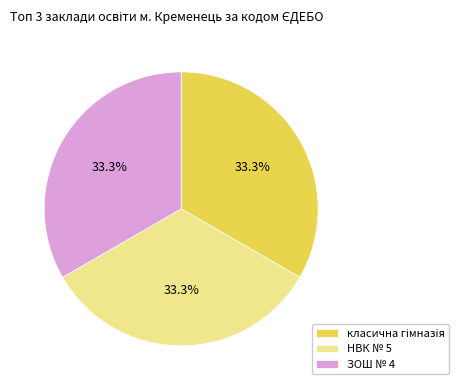

Is there any slice that represents more than half of the pie?

No